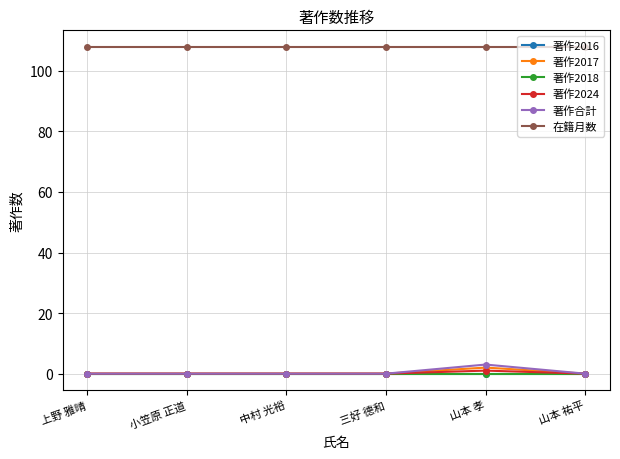

Does the chart have visible grid lines?

Yes